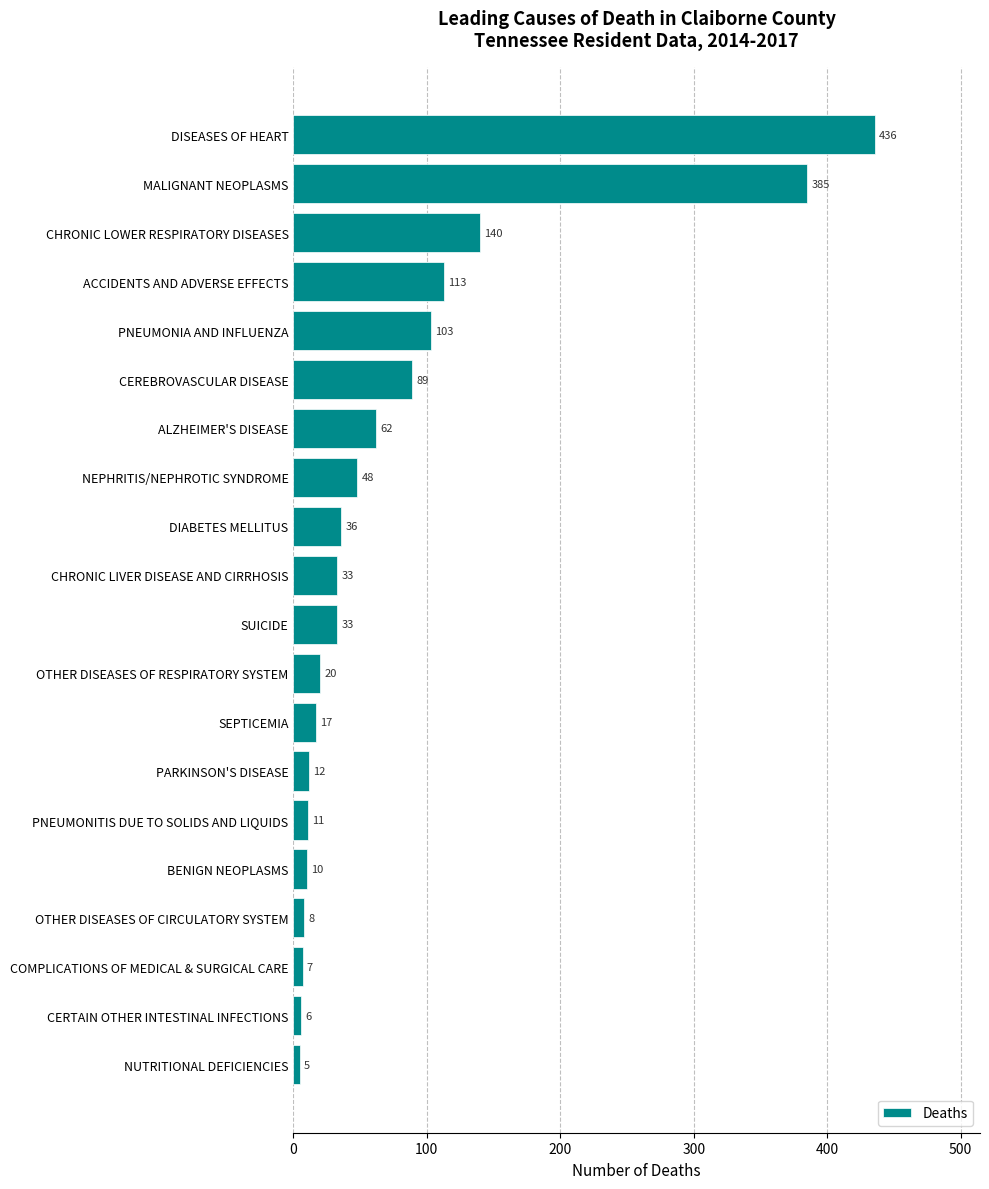

Are the bars horizontal?

Yes